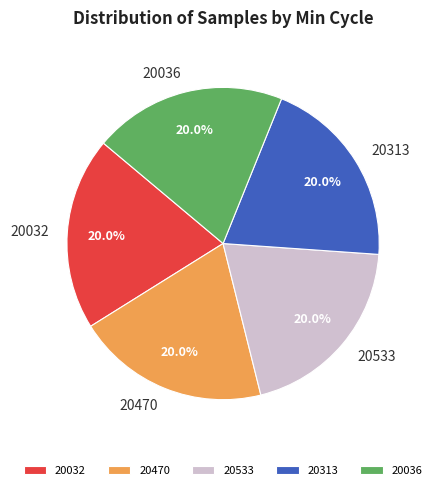

Count the number of slices in the pie.

5